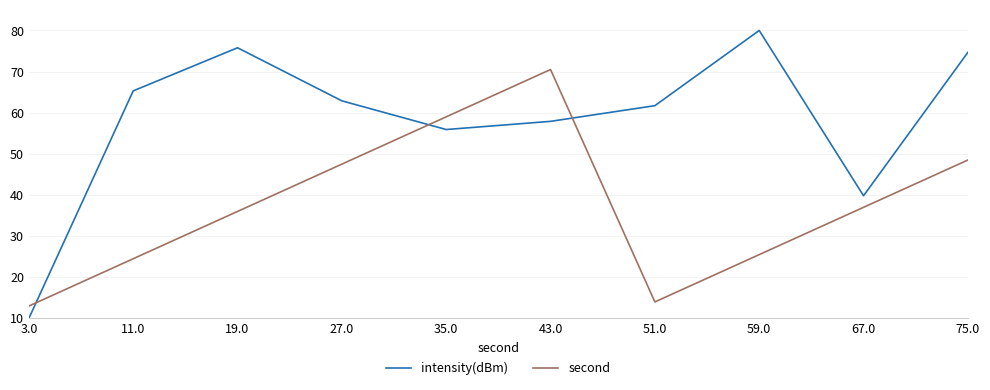

Does the chart have visible grid lines?

Yes